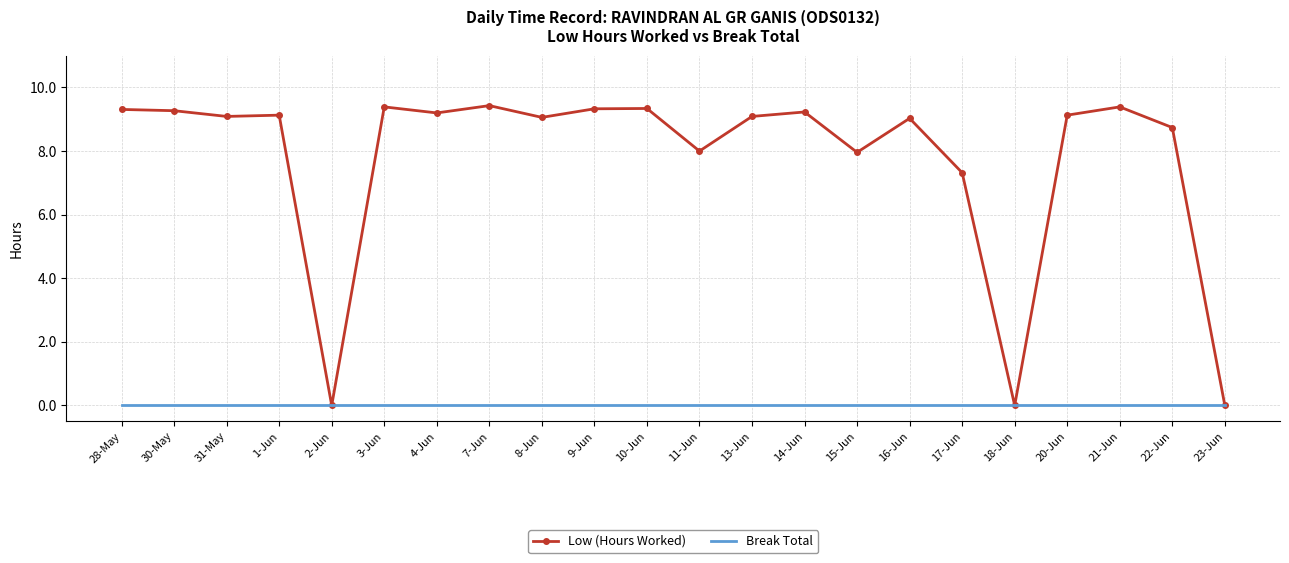

What is the difference between the highest and lowest values at 1-Jun?

9.1